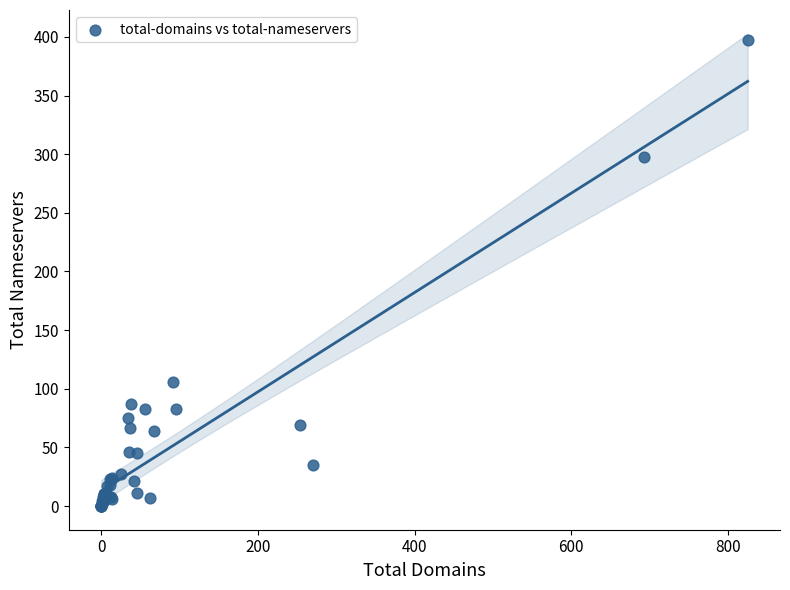

What Y value in the scatter plot is closest to 198?

106